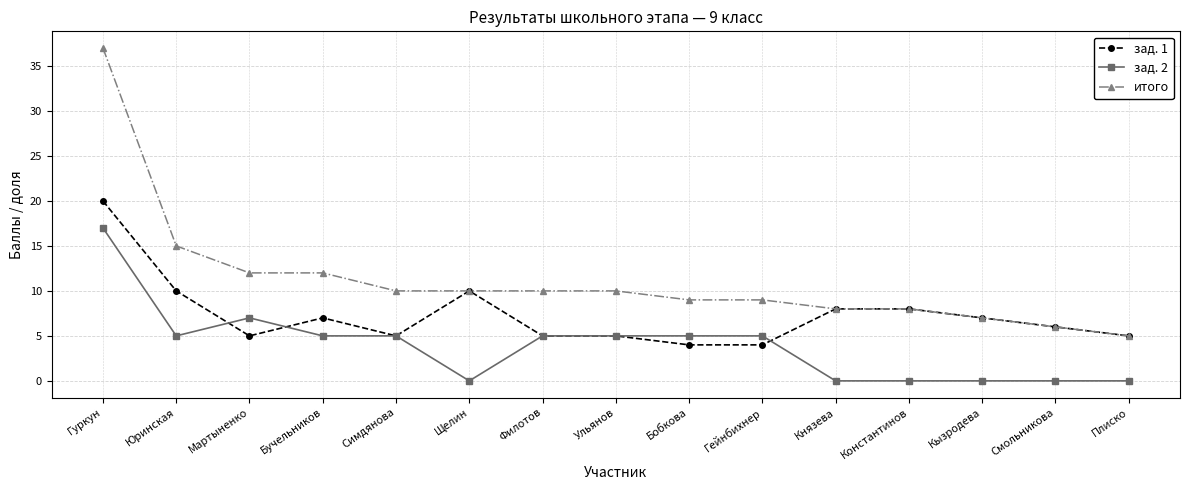

The зад. 2 series shows 0 at Князева. True or false?

True